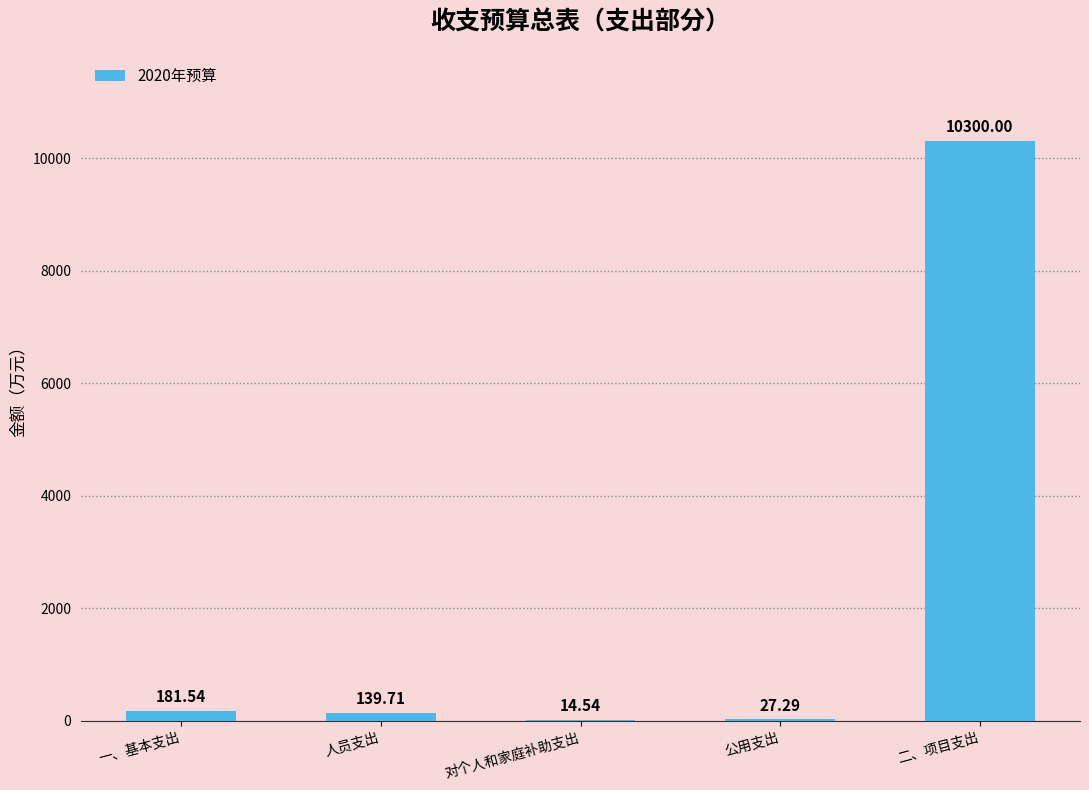

Reading right to left, extract all data points from this chart.

10300.0	27.3	14.5	139.7	181.5